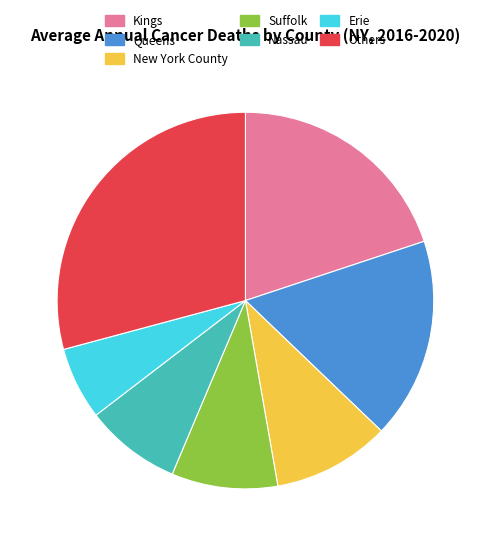

True or false: New York County accounts for 23% of the total.

False